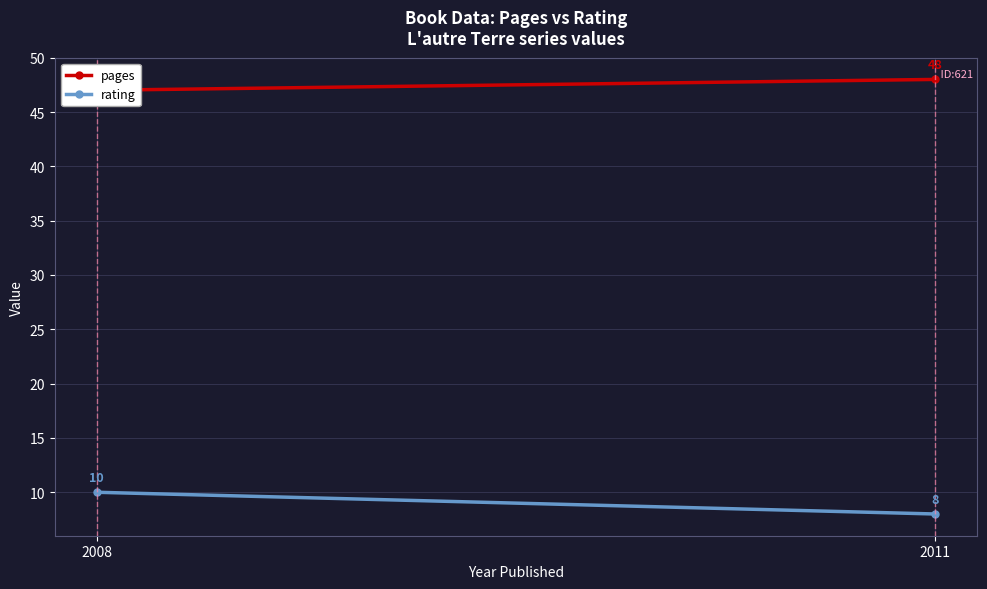

Reading right to left, what are all the values shown in this chart?

pages: 48	47
rating: 8	10